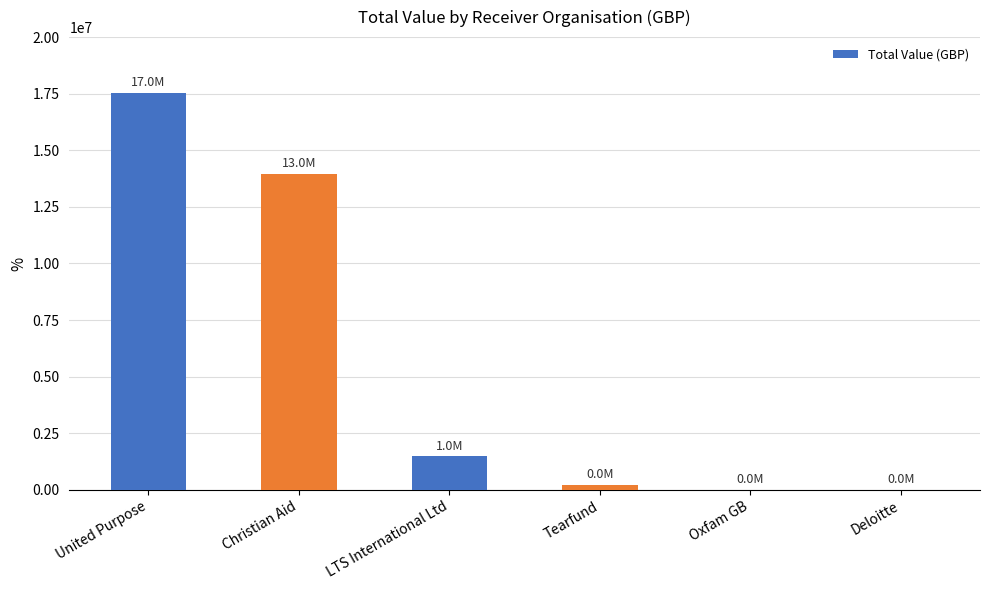

Approximately how many times larger is the value at United Purpose compared to Oxfam GB?

1632.5